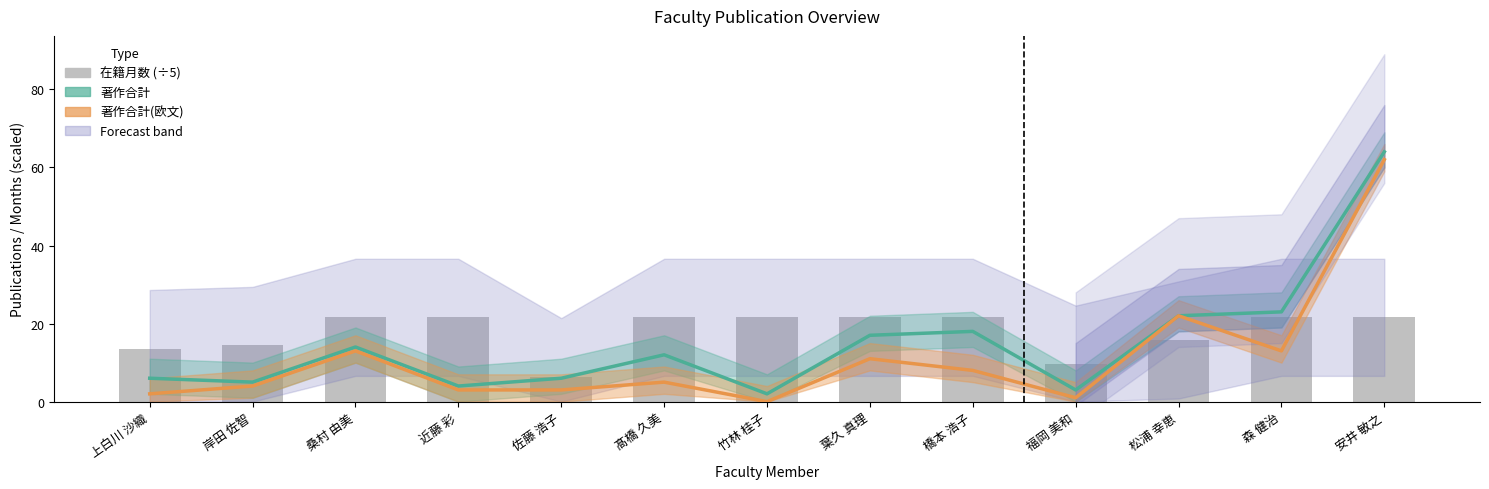

How many values in 著作合計(欧文) are above zero?

12